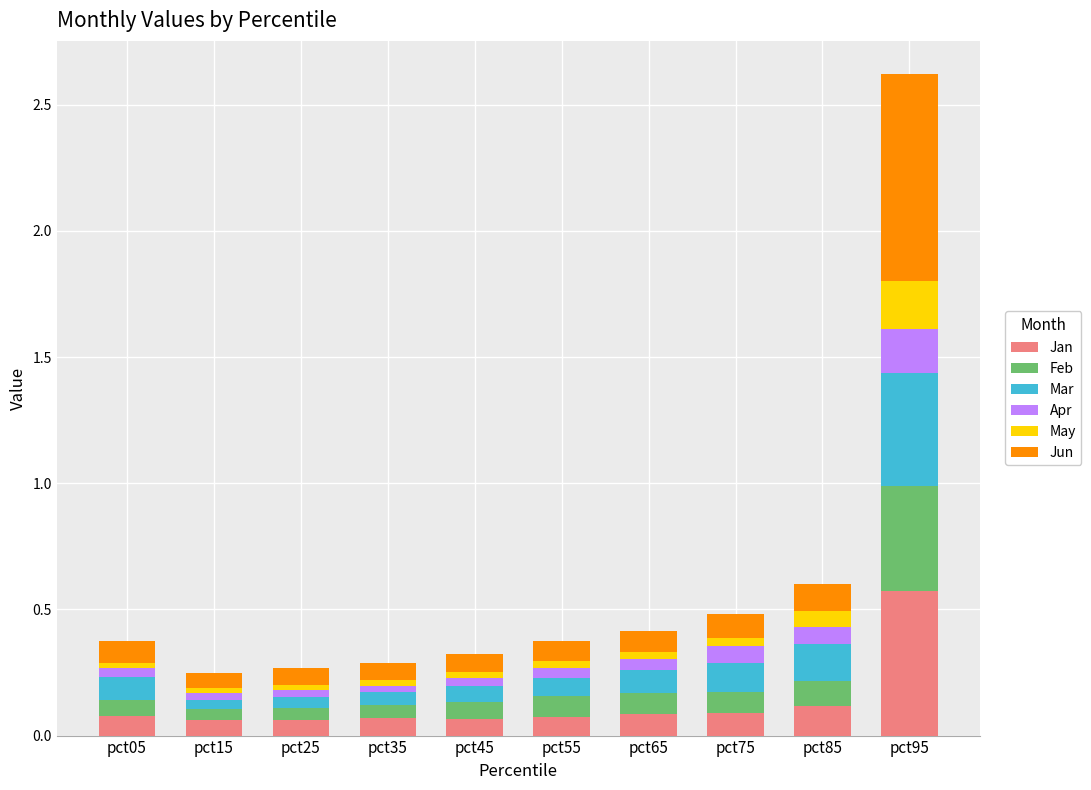

Are the bars grouped side by side (vs. stacked)?

No